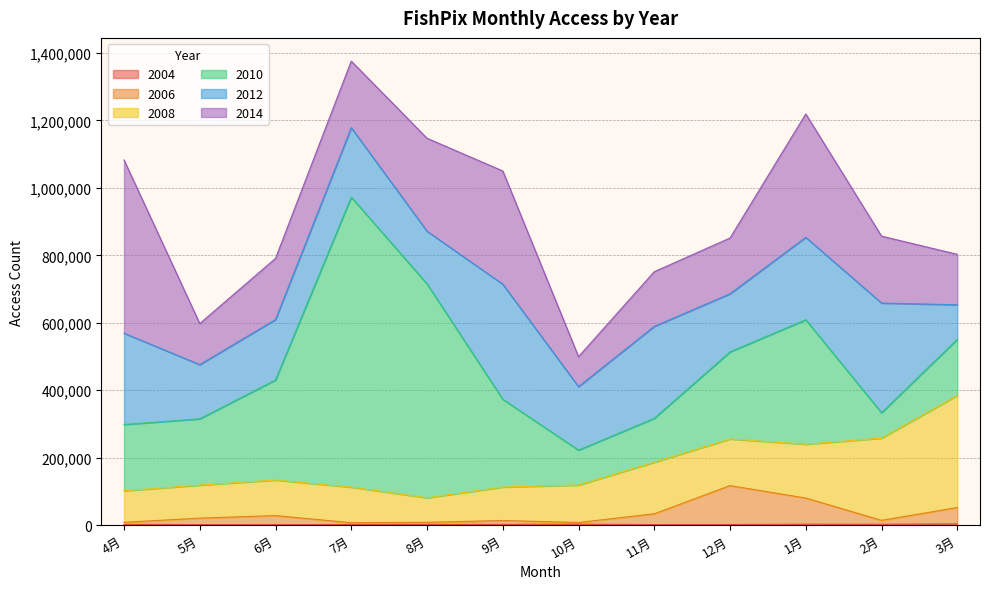

Reading right to left, what are all the values shown in this chart?

2004: 3月=3843	2月=2845	1月=2977	12月=2023	11月=1886	10月=3014	9月=2594	8月=2325	7月=2256	6月=1632	5月=1815	4月=2582
2006: 3月=48529	2月=11527	1月=77525	12月=115316	11月=31976	10月=5025	9月=11383	8月=6187	7月=5211	6月=26860	5月=19151	4月=6025
2008: 3月=332195	2月=243747	1月=159608	12月=138370	11月=152864	10月=111006	9月=99085	8月=72746	7月=105263	6月=105304	5月=97873	4月=93407
2010: 3月=166420	2月=75224	1月=368860	12月=258017	11月=130073	10月=103445	9月=260201	8月=634275	7月=859781	6月=296704	5月=196359	4月=196525
2012: 3月=102502	2月=325167	1月=244346	12月=172266	11月=272550	10月=188278	9月=341199	8月=155855	7月=205817	6月=179240	5月=160802	4月=270626
2014: 3月=149483	2月=198370	1月=365763	12月=165323	11月=162126	10月=88810	9月=335630	8月=275623	7月=197461	6月=181172	5月=121742	4月=513503